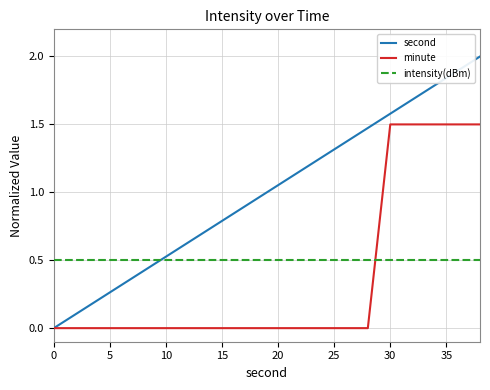

How many categories are shown in the chart?

20